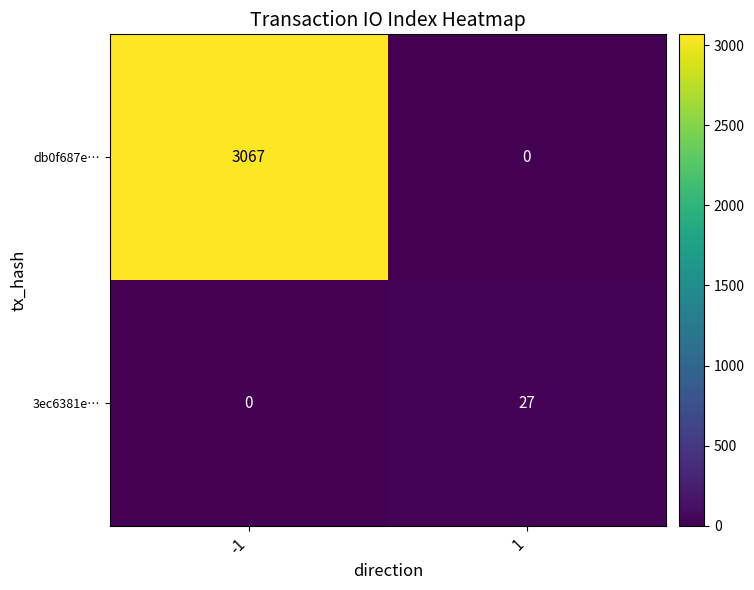

What is the difference between the maximum and minimum values in the db0f687e… series?

3067